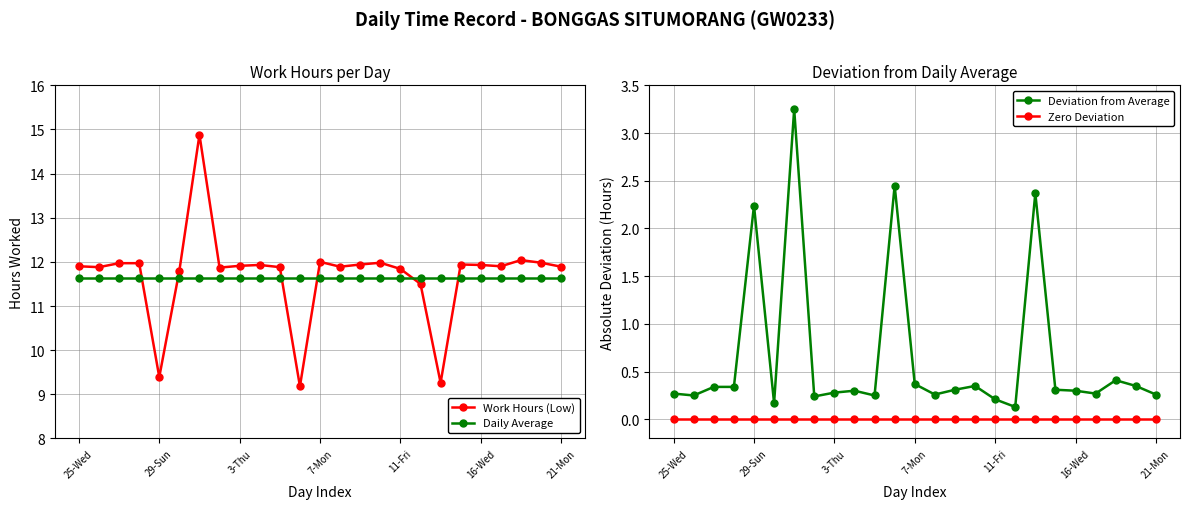

Which series ends up on top after the final intersection of Daily Average and Work Hours (Low)?

Work Hours (Low)